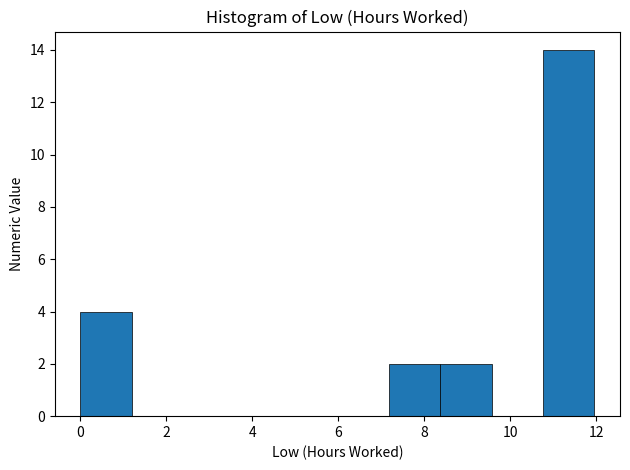

Which range on the x-axis has the tallest bar?

10.8 to 12.0